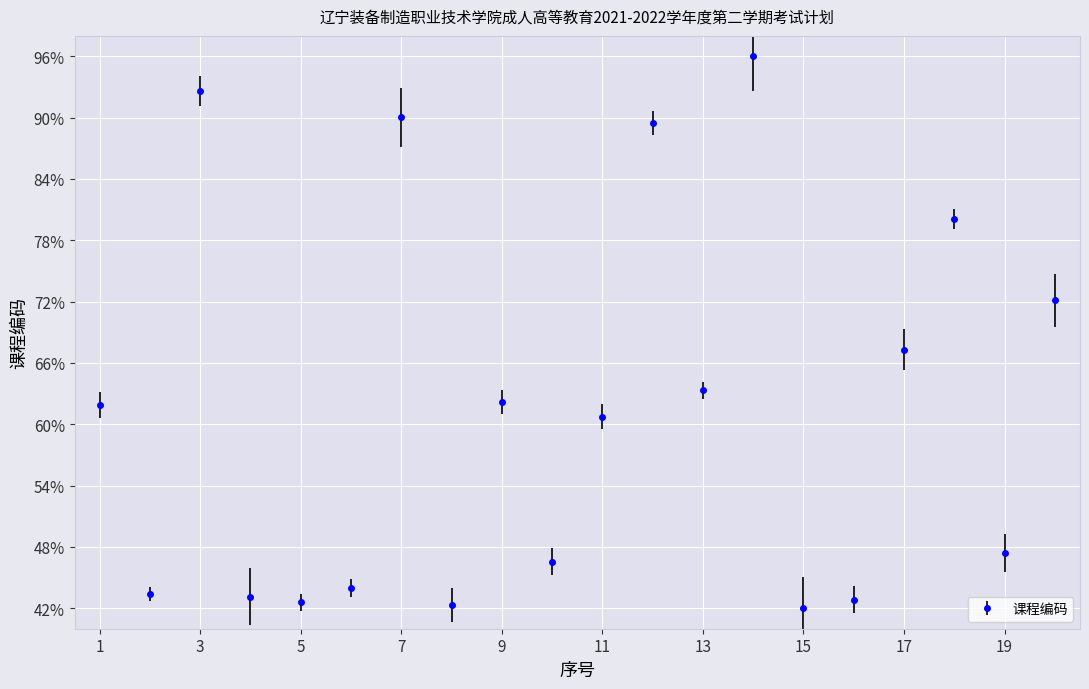

What is the maximum value shown in the chart?

1.0